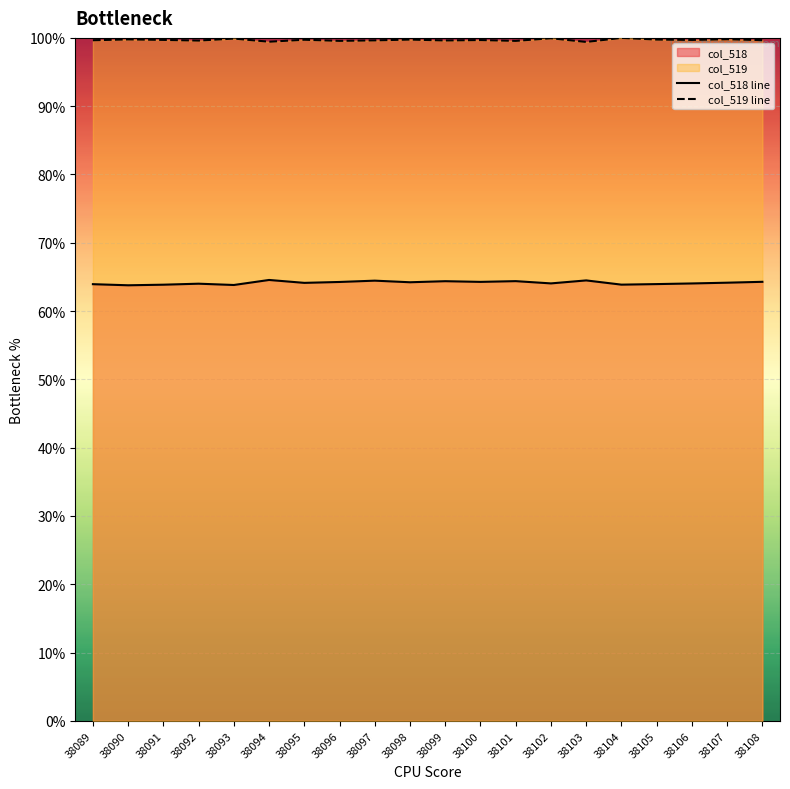

Rank the categories by col_518 line value from lowest to highest.

38090, 38093, 38091, 38104, 38089, 38105, 38092, 38106, 38102, 38095, 38107, 38098, 38096, 38100, 38108, 38099, 38101, 38097, 38103, 38094